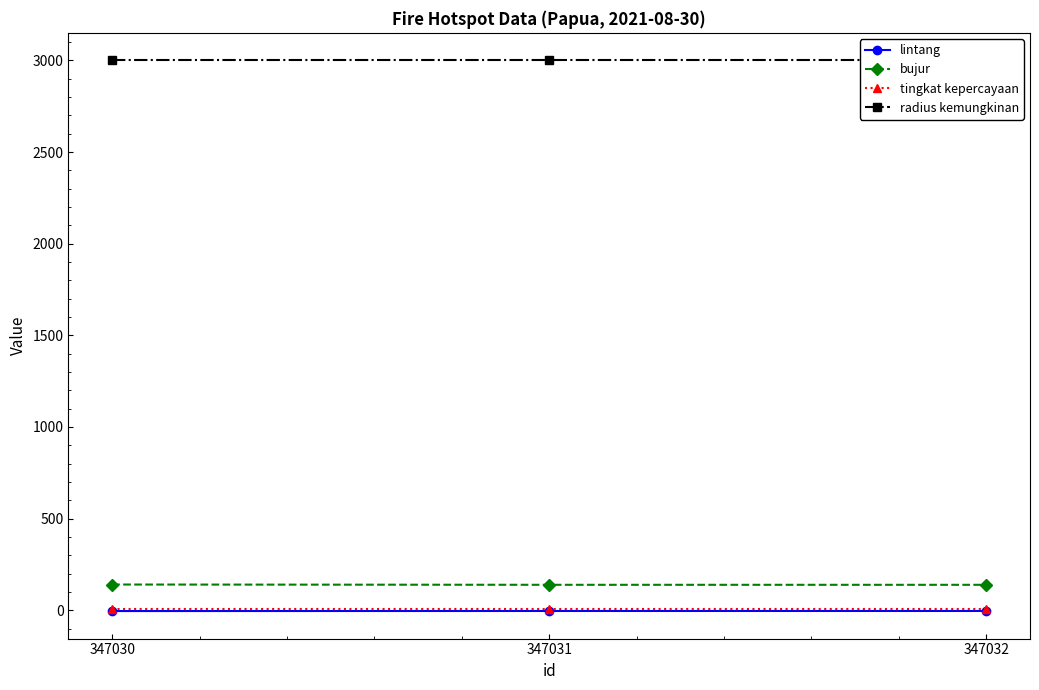

Is it true that lintang equals -3.9 at 347032?

True